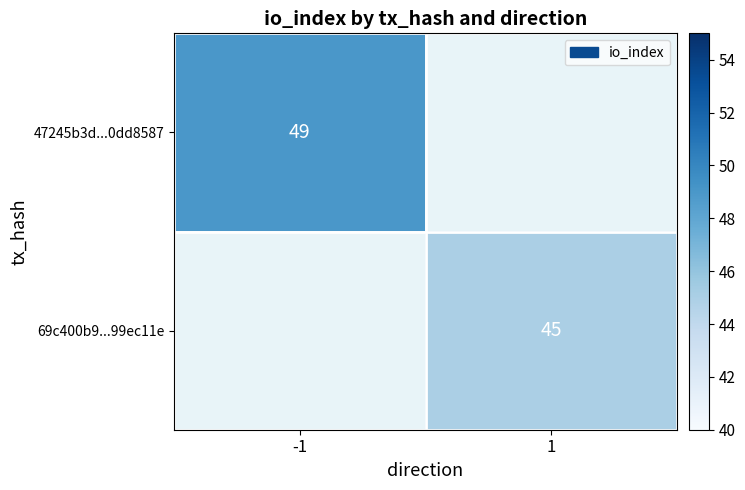

Is the value of 69c400b9...99ec11e at 1 greater than the value of 47245b3d...0dd8587 at -1?

No